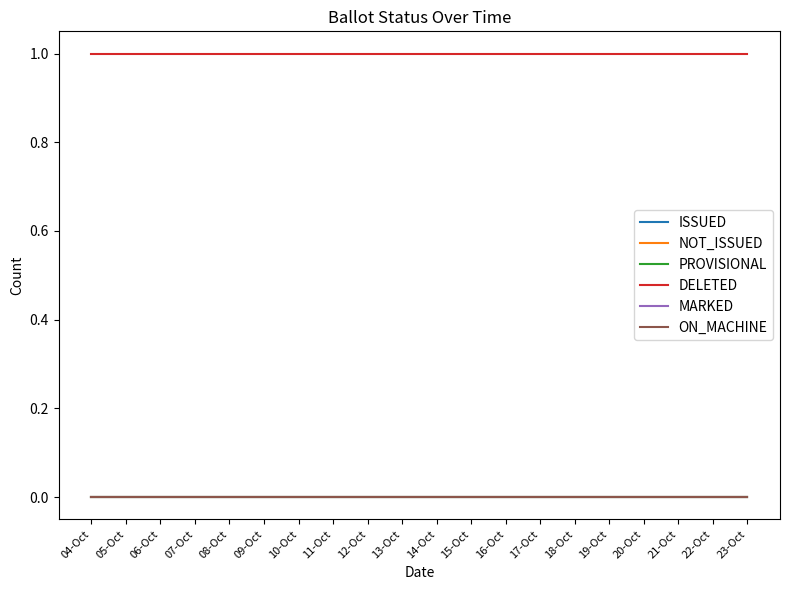

The DELETED series shows 2 at 15-Oct. True or false?

False